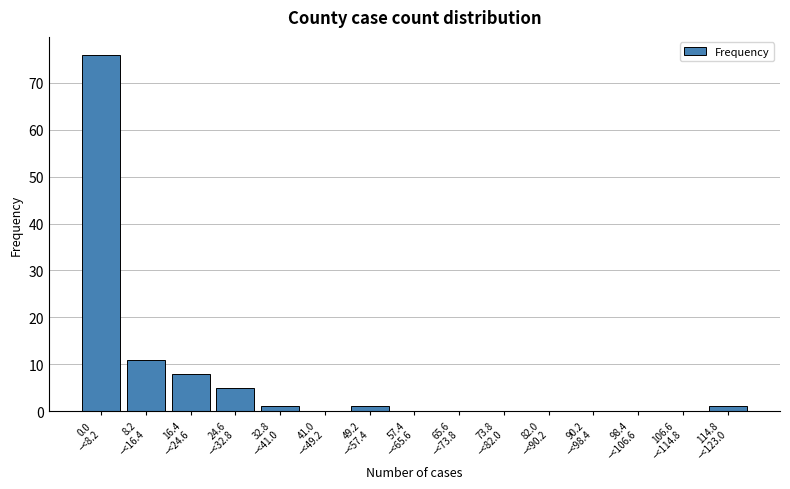

What is the greatest value displayed?

76